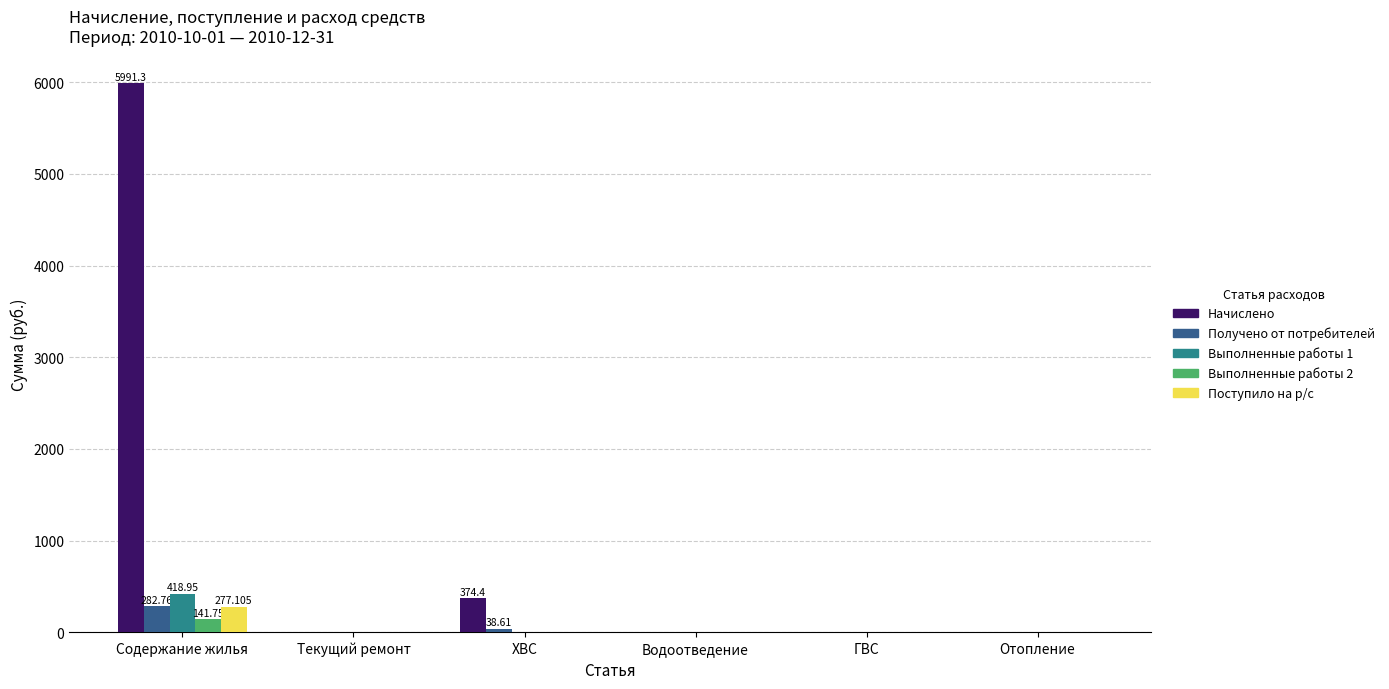

Which series has the widest spread of values?

Начислено